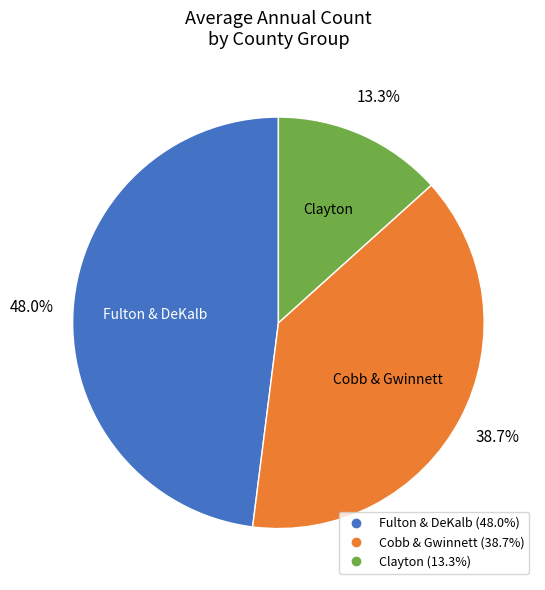

Count the number of slices in the pie.

3